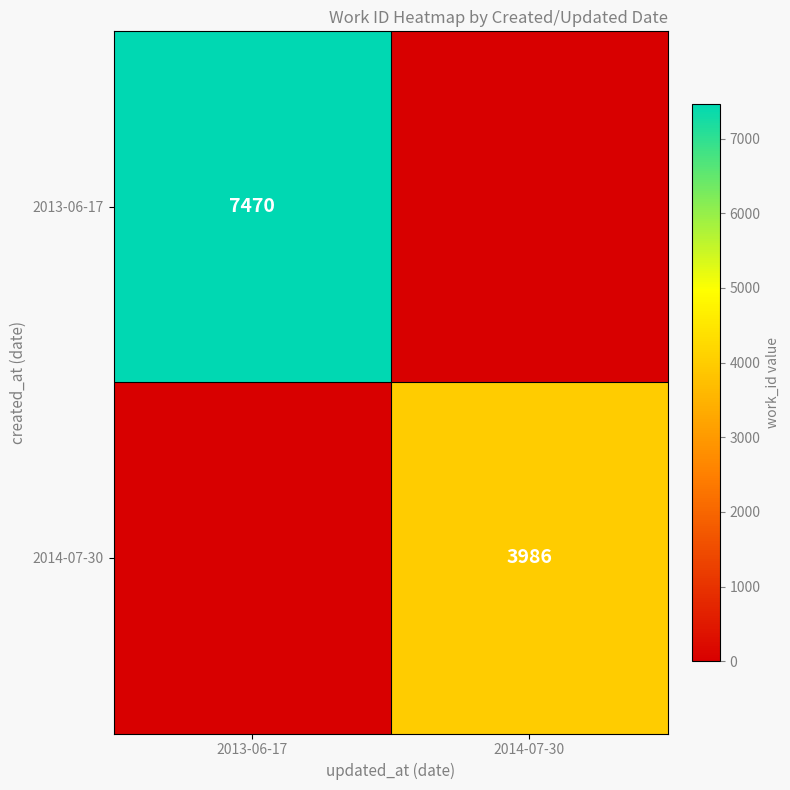

The 2014-07-30 series shows 2625 at 2014-07-30. True or false?

False